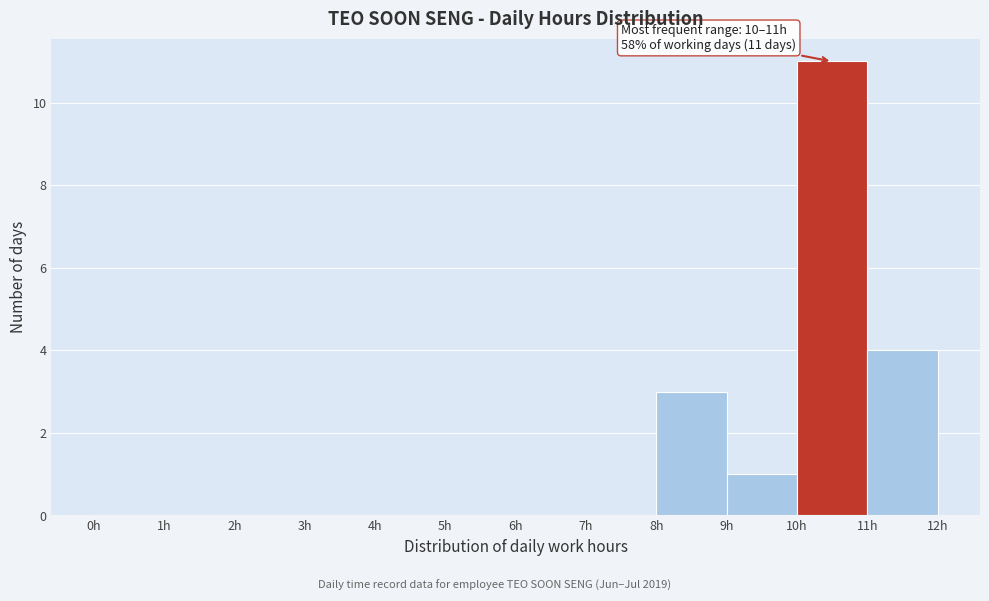

Over which range of the x-axis is the bar tallest?

10 to 11